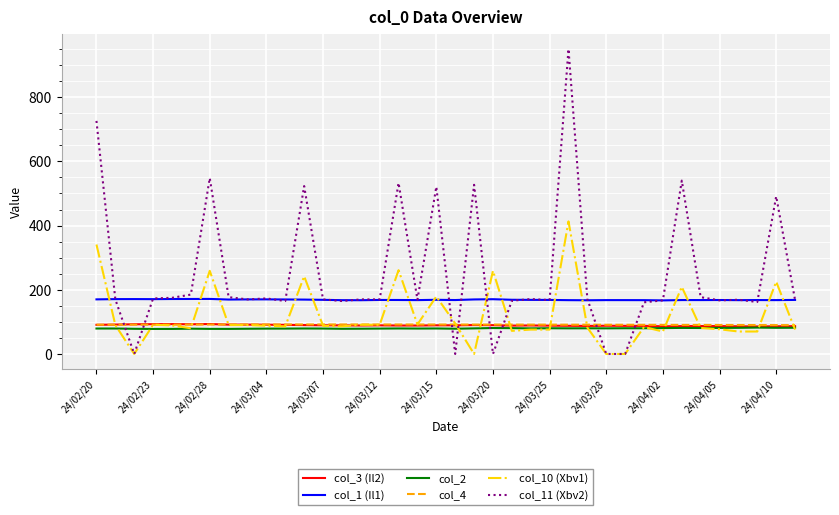

What is the maximum value for col_4?

92.0